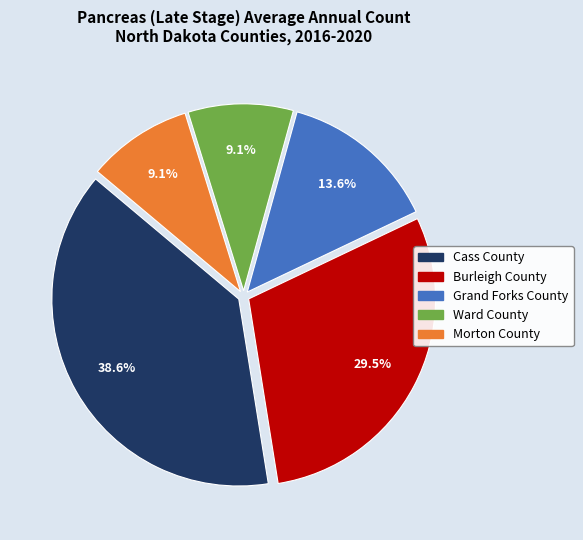

Which category has the biggest portion of the pie?

Cass County